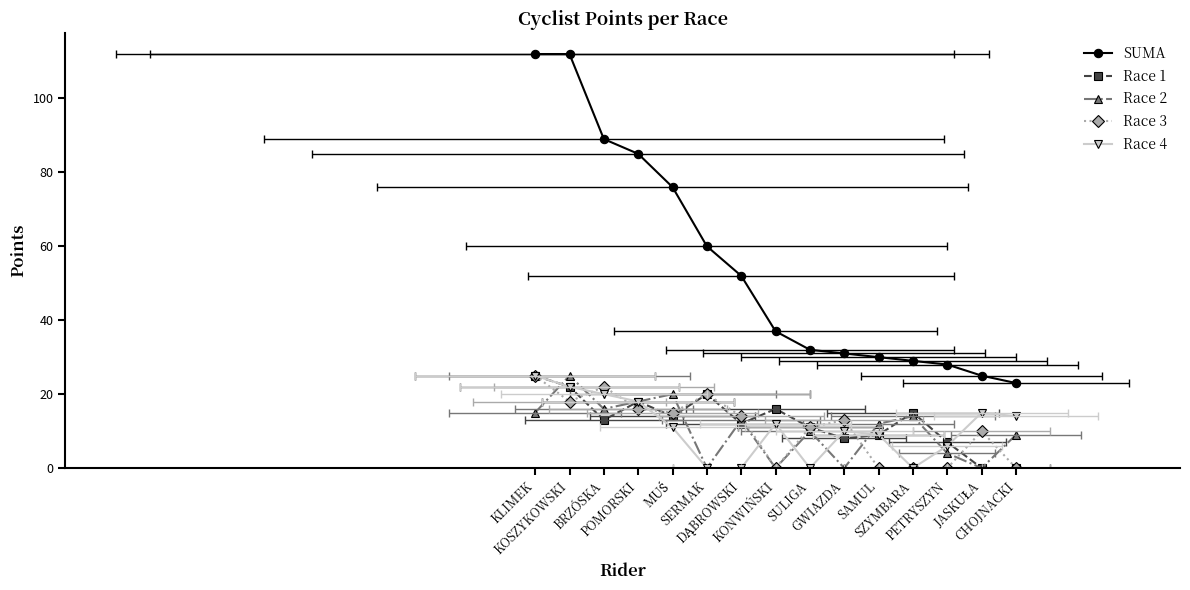

At which label does Race 4 first exceed 11?

KLIMEK